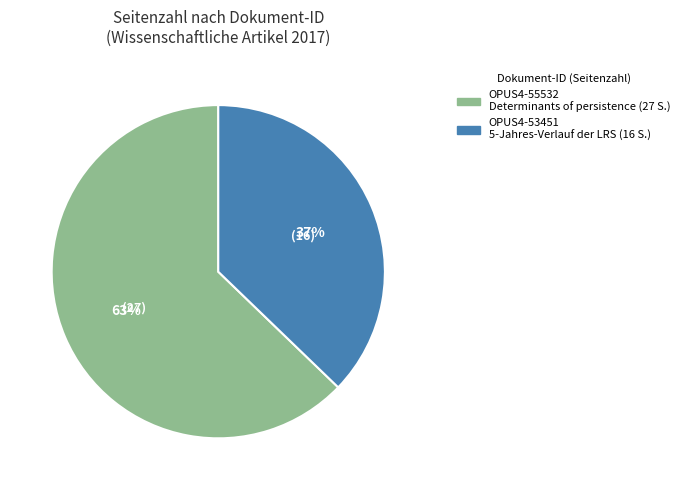

Is the sum of OPUS4-55532 and OPUS4-53451 greater than half?

Yes